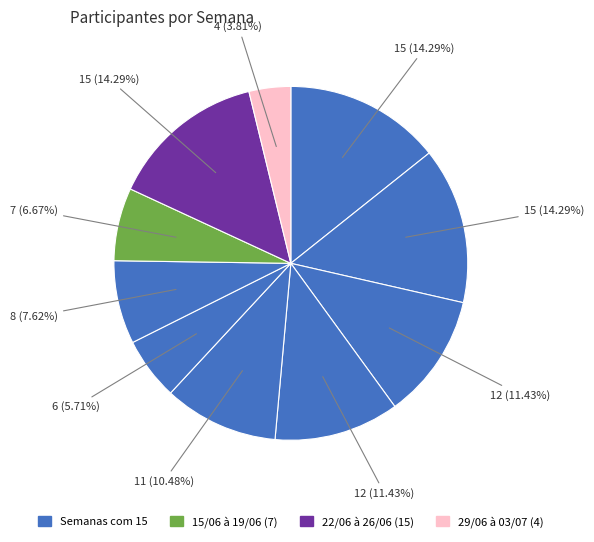

Count the number of slices in the pie.

10